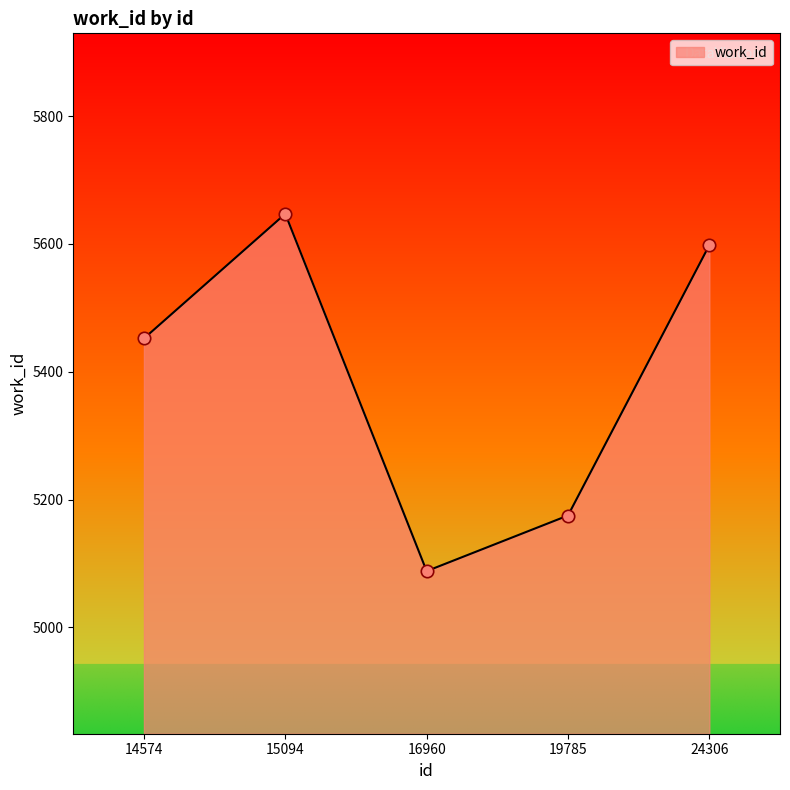

Which has a higher value, 16960 or 24306?

24306